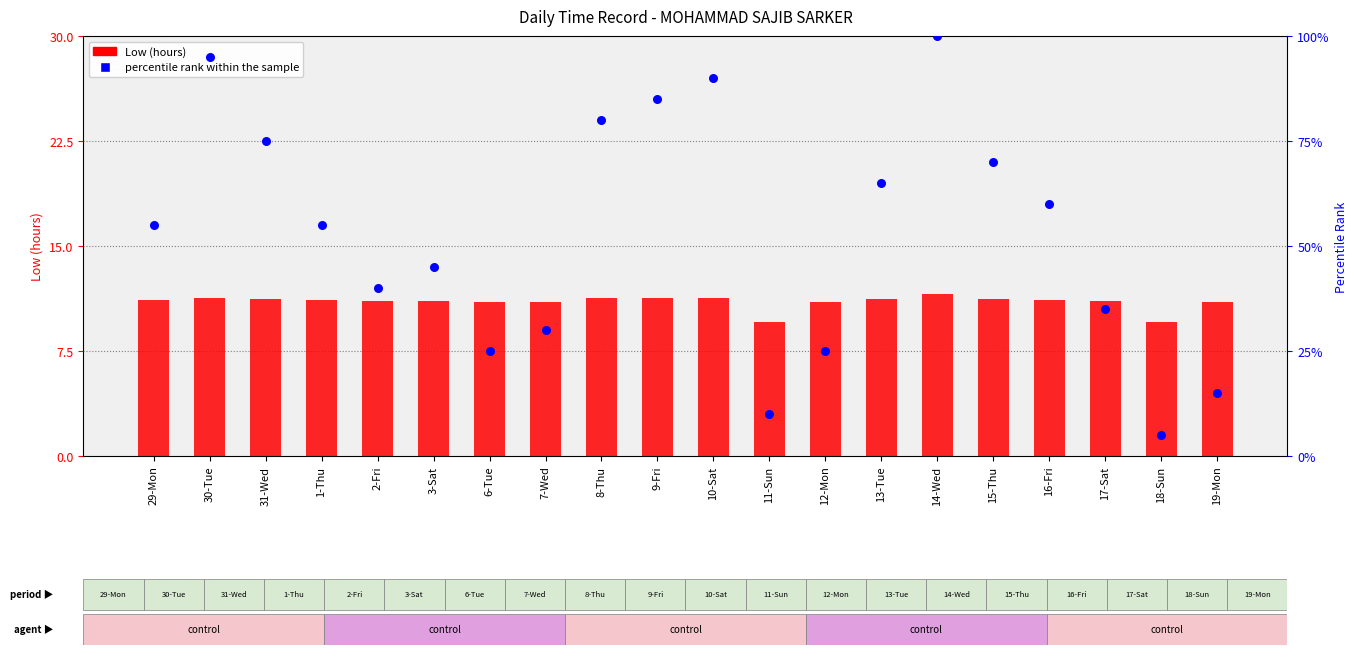

Which series has the largest total across all categories?

percentile rank within the sample